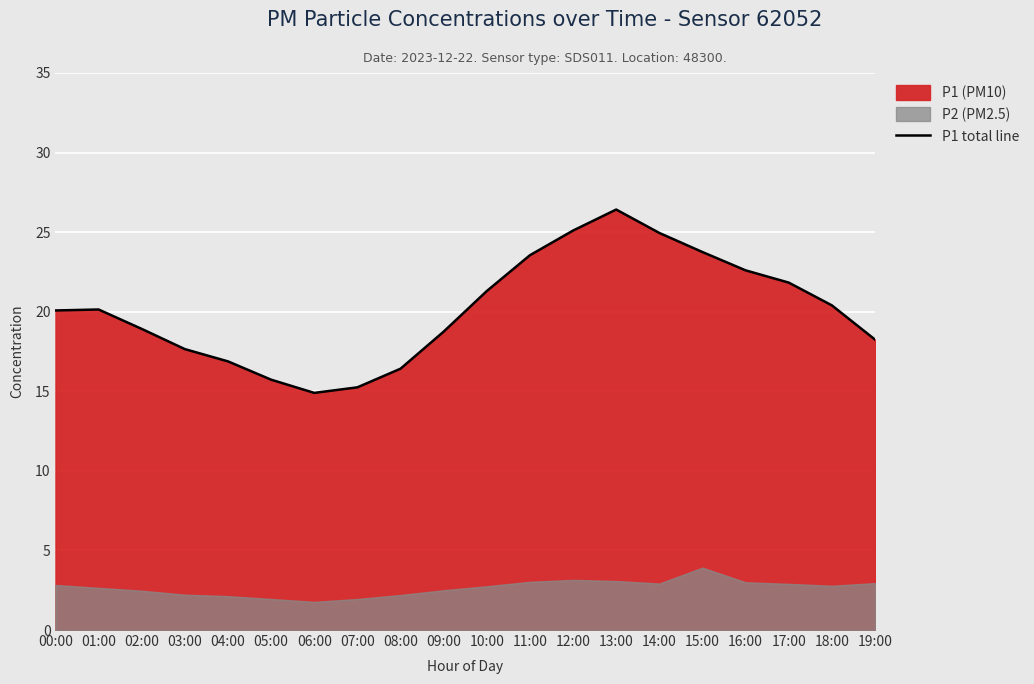

Rank the categories by value from lowest to highest.

06:00, 07:00, 05:00, 08:00, 04:00, 03:00, 19:00, 09:00, 02:00, 00:00, 01:00, 18:00, 10:00, 17:00, 16:00, 11:00, 15:00, 14:00, 12:00, 13:00